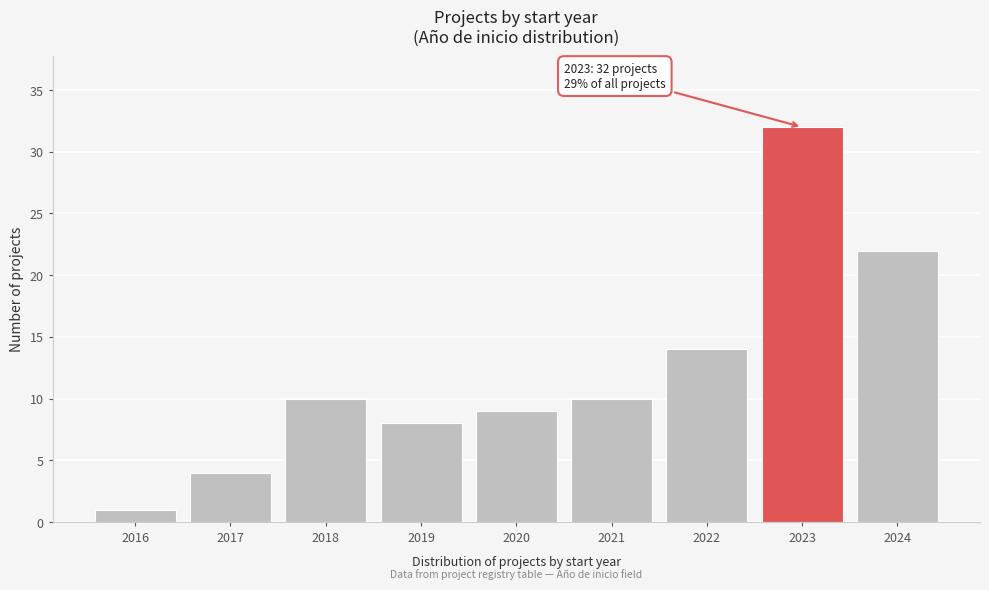

Reading right to left, list all the values displayed in this chart.

2024=22	2023=32	2022=14	2021=10	2020=9	2019=8	2018=10	2017=4	2016=1